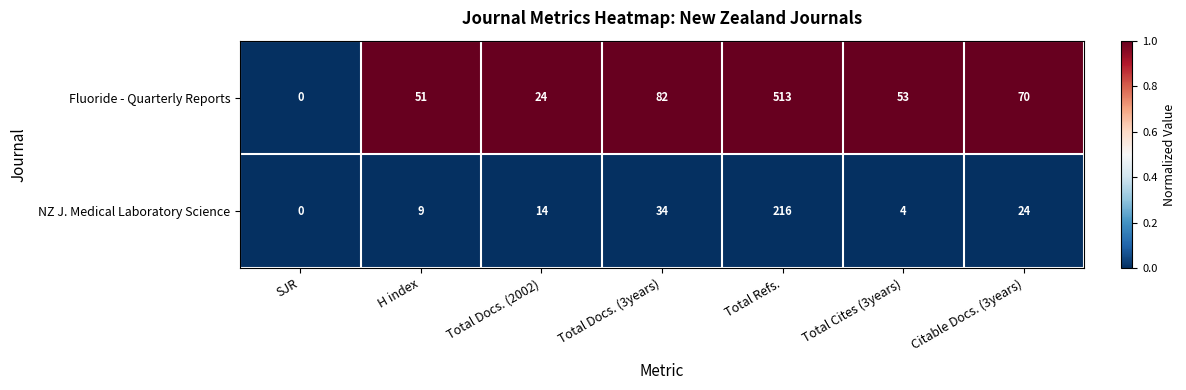

Which series has the largest total across all categories?

Fluoride - Quarterly Reports